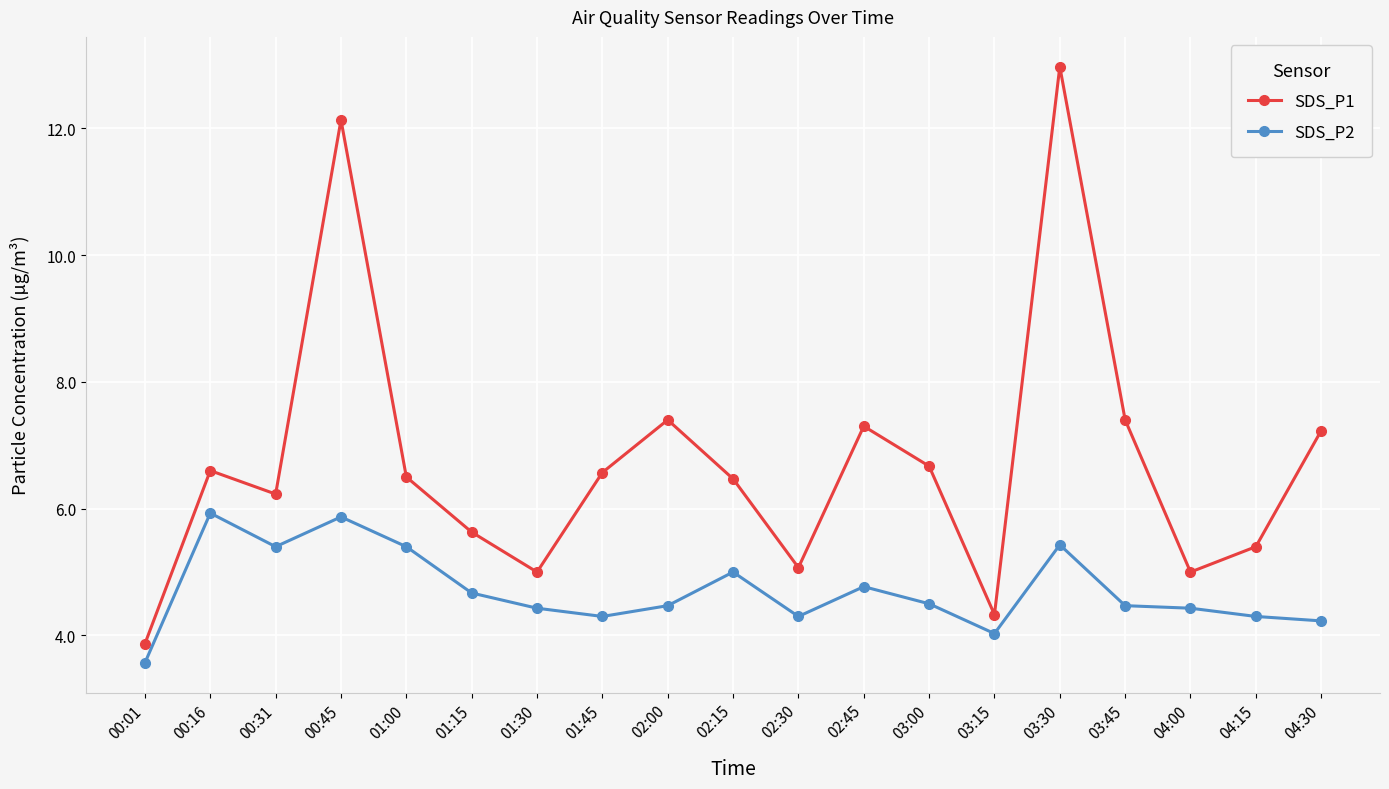

Is it true that SDS_P2 equals 5.8 at 01:45?

False